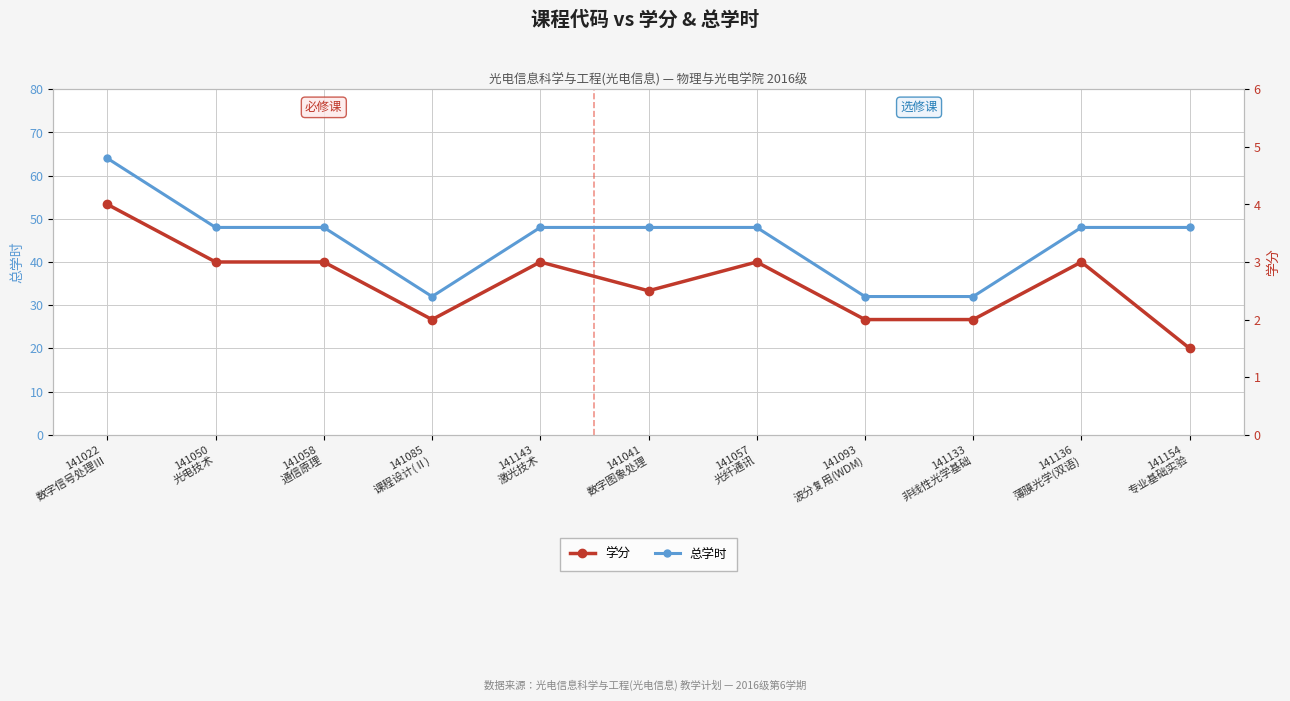

What is the total value across all series at 141022
数字信号处理Ⅲ?

68.0